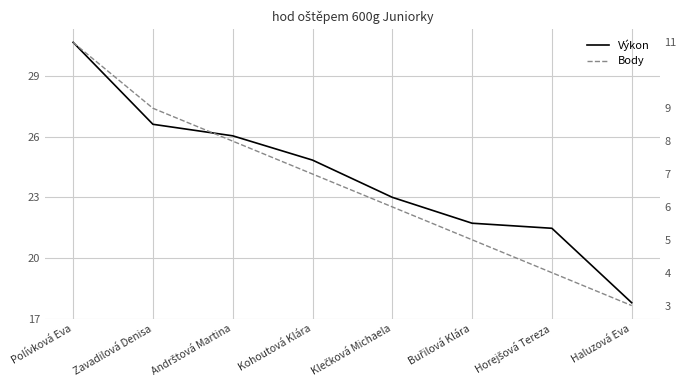

The Body series shows 7.0 at Kohoutová Klára. True or false?

True